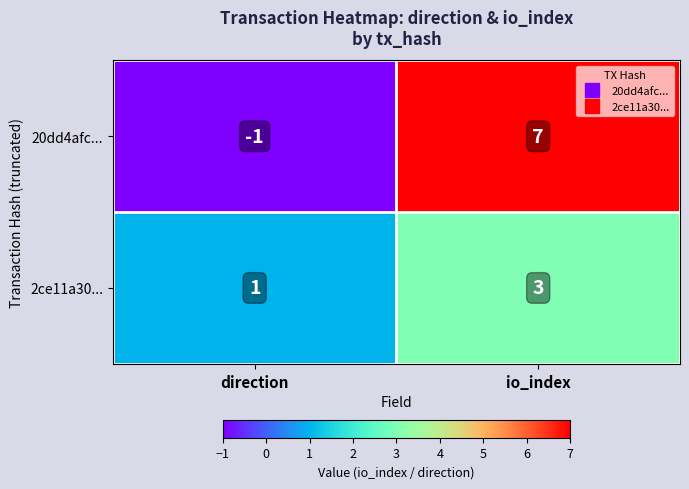

Reading left to right, transcribe all the data shown in this chart.

20dd4afc...: direction=-1	io_index=7
2ce11a30...: direction=1	io_index=3